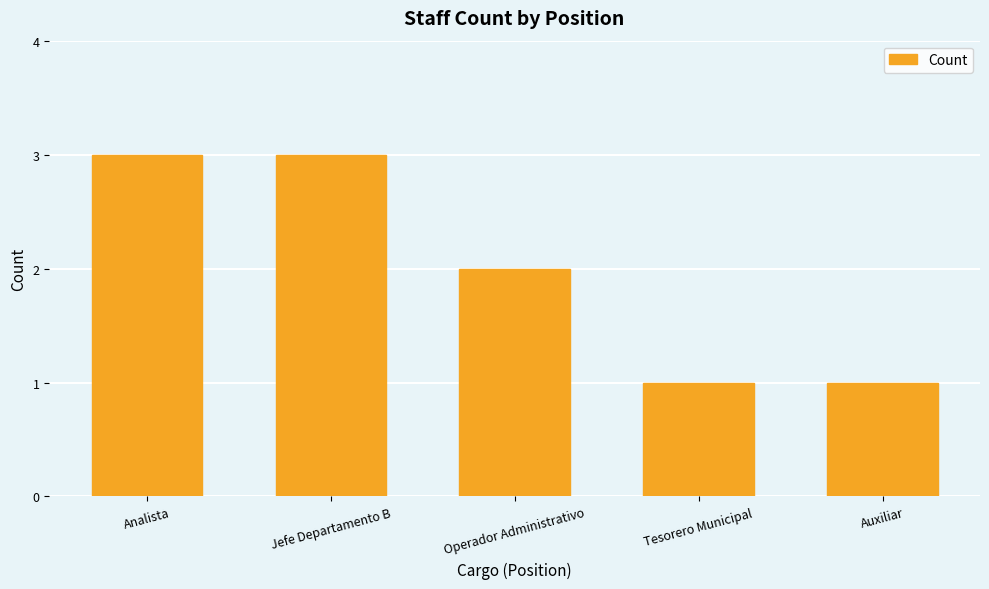

Where does the data first go above 2?

Analista